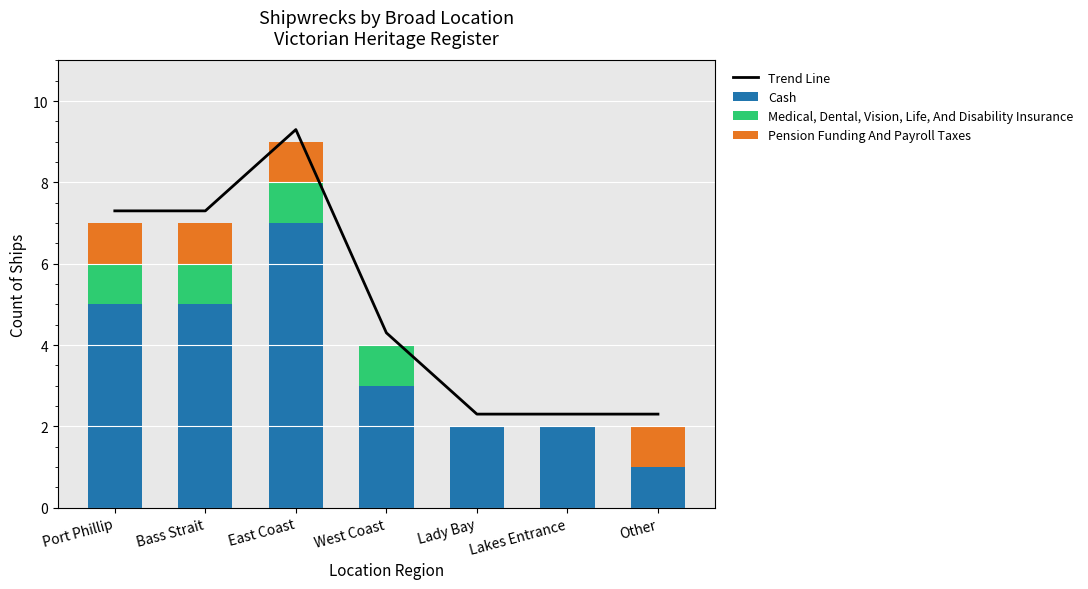

Read the Trend Line value at Bass Strait.

7.3